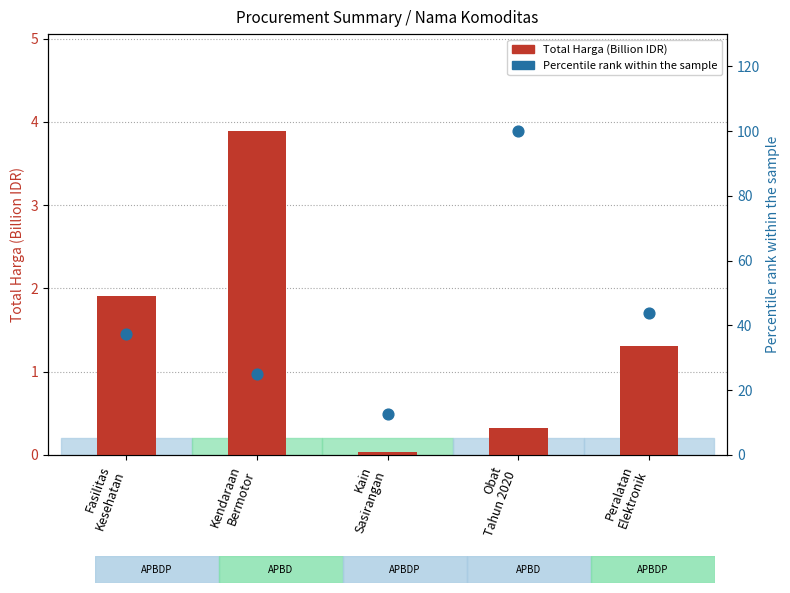

Which series contains the lowest Y value?

Total Harga (Billion IDR)